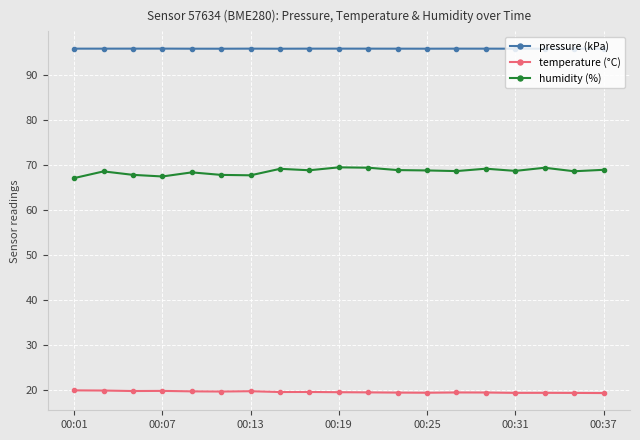

What is the value of the pressure (kPa) point at the 3rd from the left?

95.9